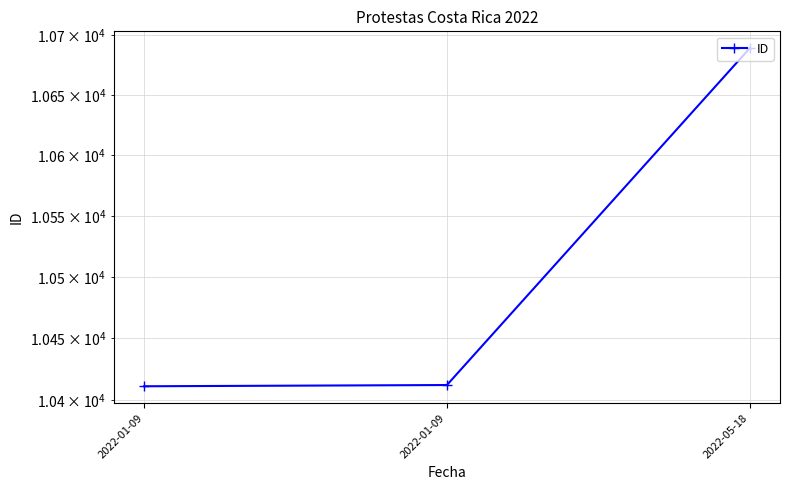

What is the change in value from 2022-01-09 to 2022-01-09?

+1